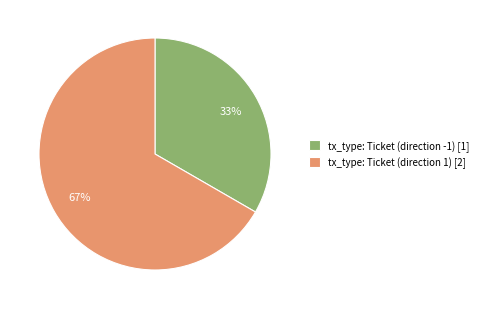

Which slice represents more than half of the pie?

tx_type: Ticket (direction 1)